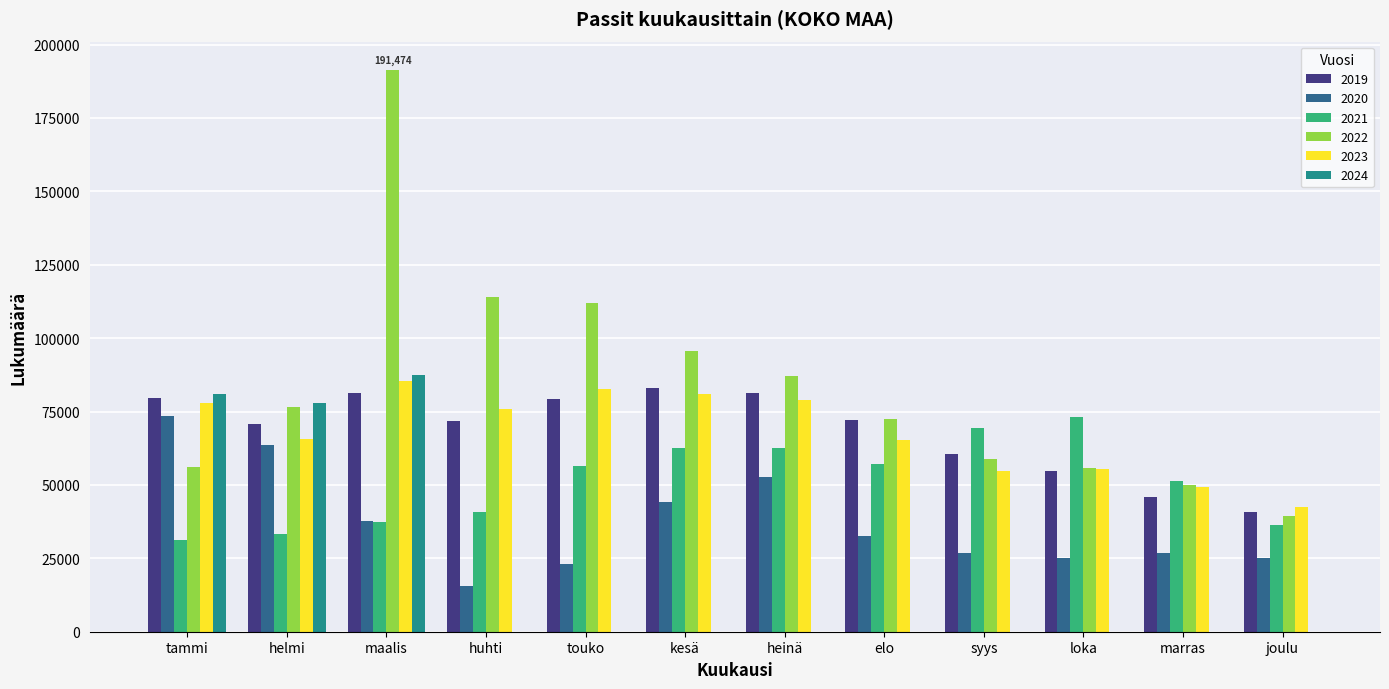

Is the value of 2024 at kesä greater than the value of 2022 at heinä?

No